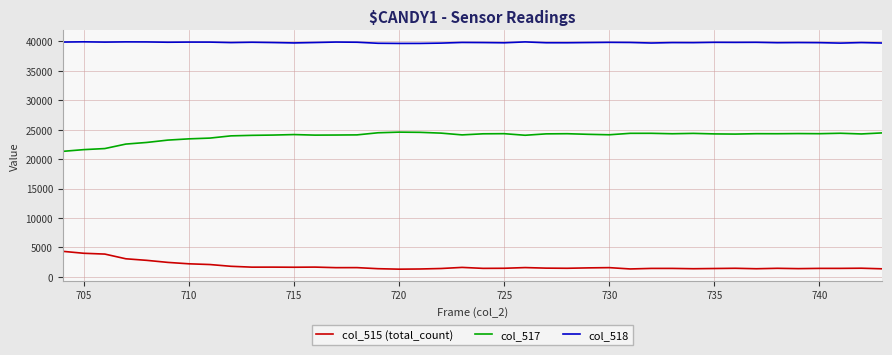

What are all the series names shown in the legend?

col_515 (total_count), col_517, col_518